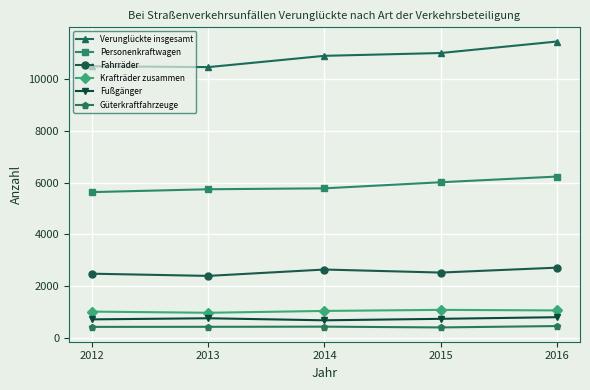

In Verunglückte insgesamt, how many points are lower than both neighbors (excluding endpoints)?

1